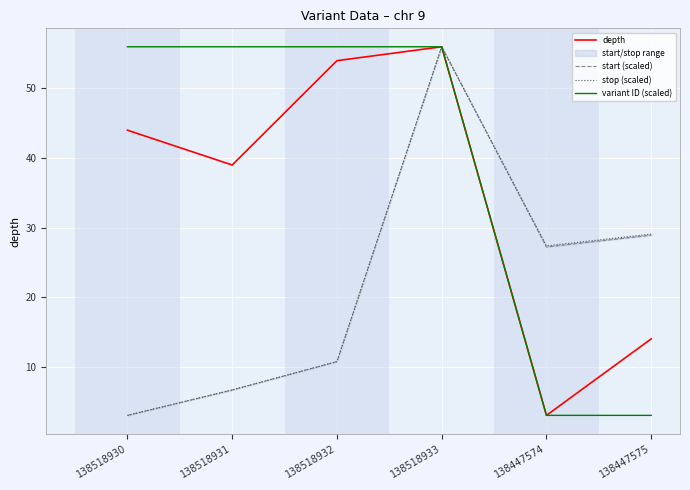

How many interior local valleys does the depth series have?

2